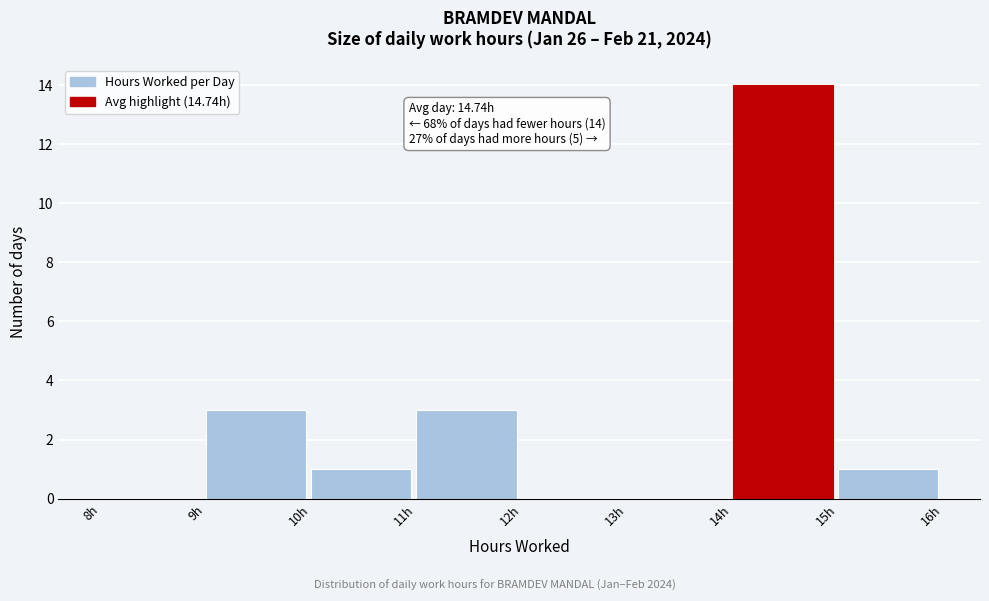

Which range on the x-axis has the tallest bar?

14 to 15